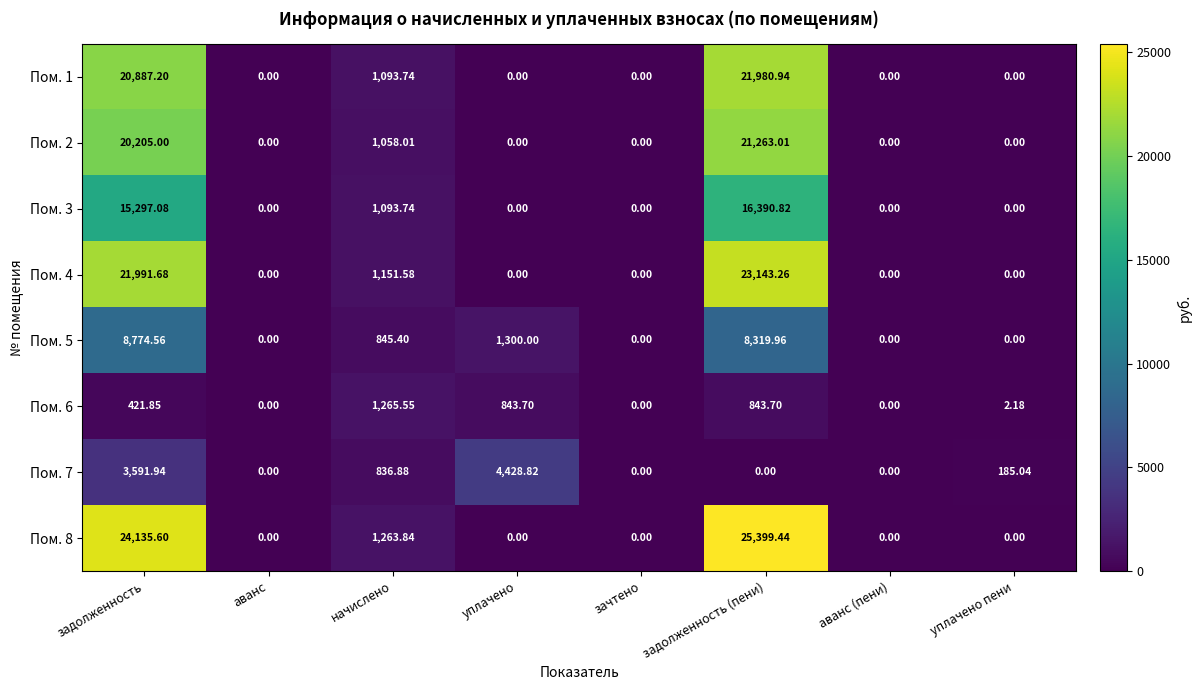

At which label does Пом. 6 first exceed 421?

задолженность